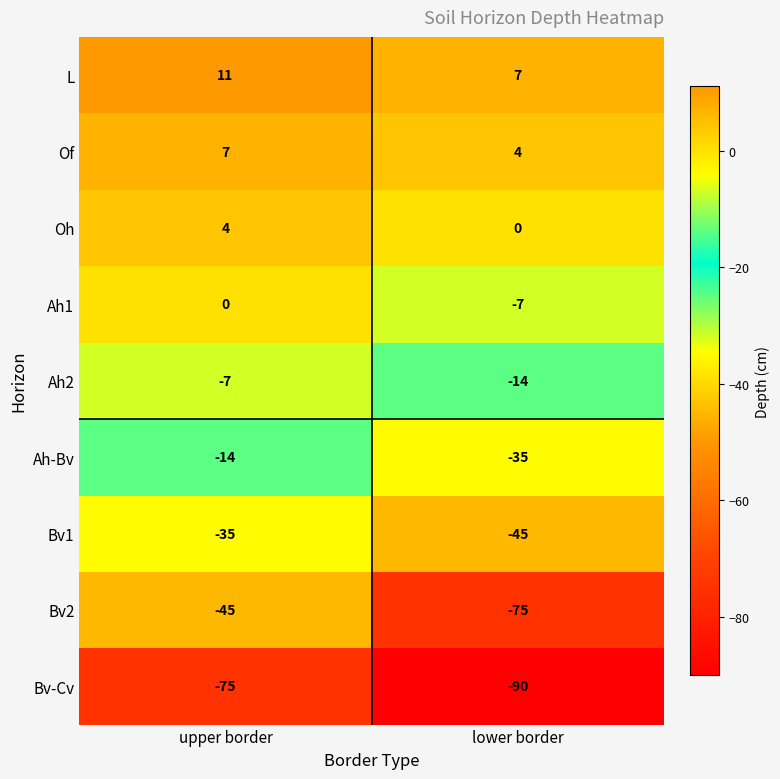

What is the minimum value shown in the chart?

-90